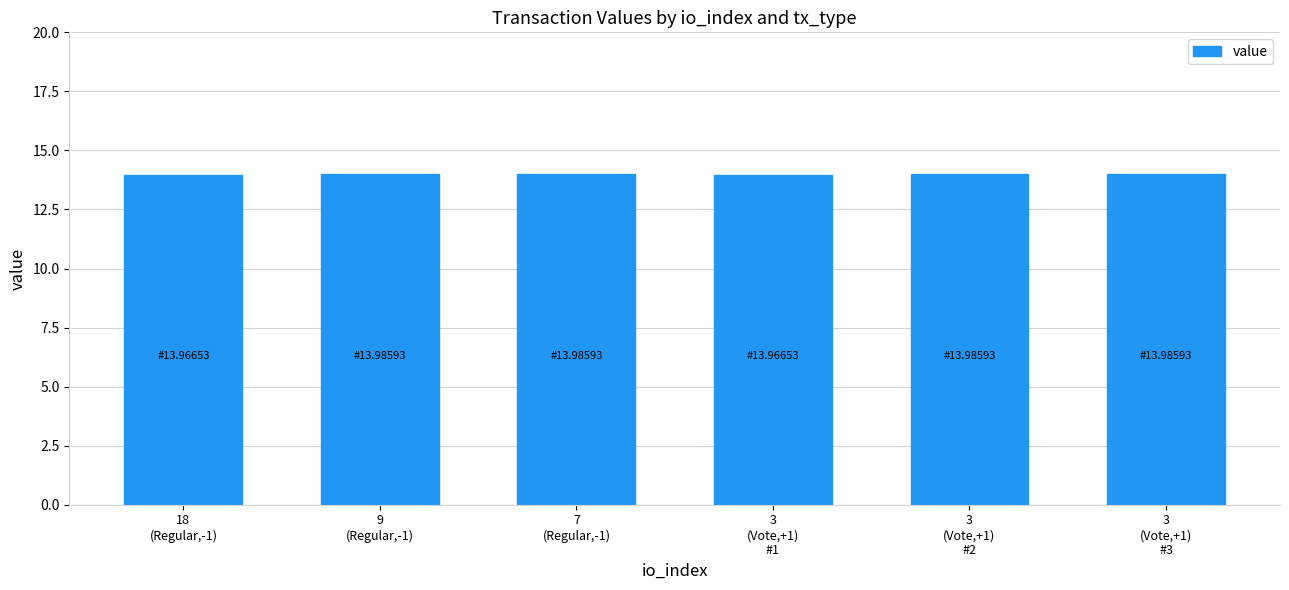

Are the bars horizontal?

No